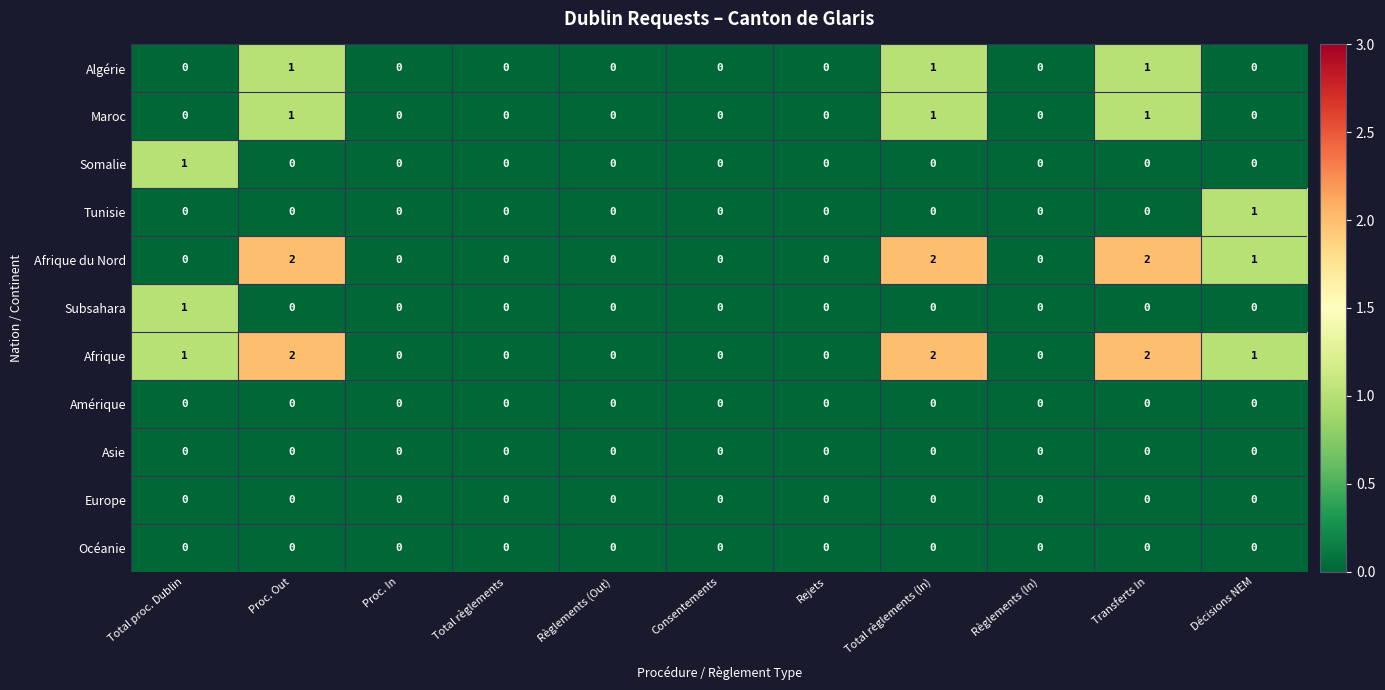

What is the total value across all series at Proc. Out?

6